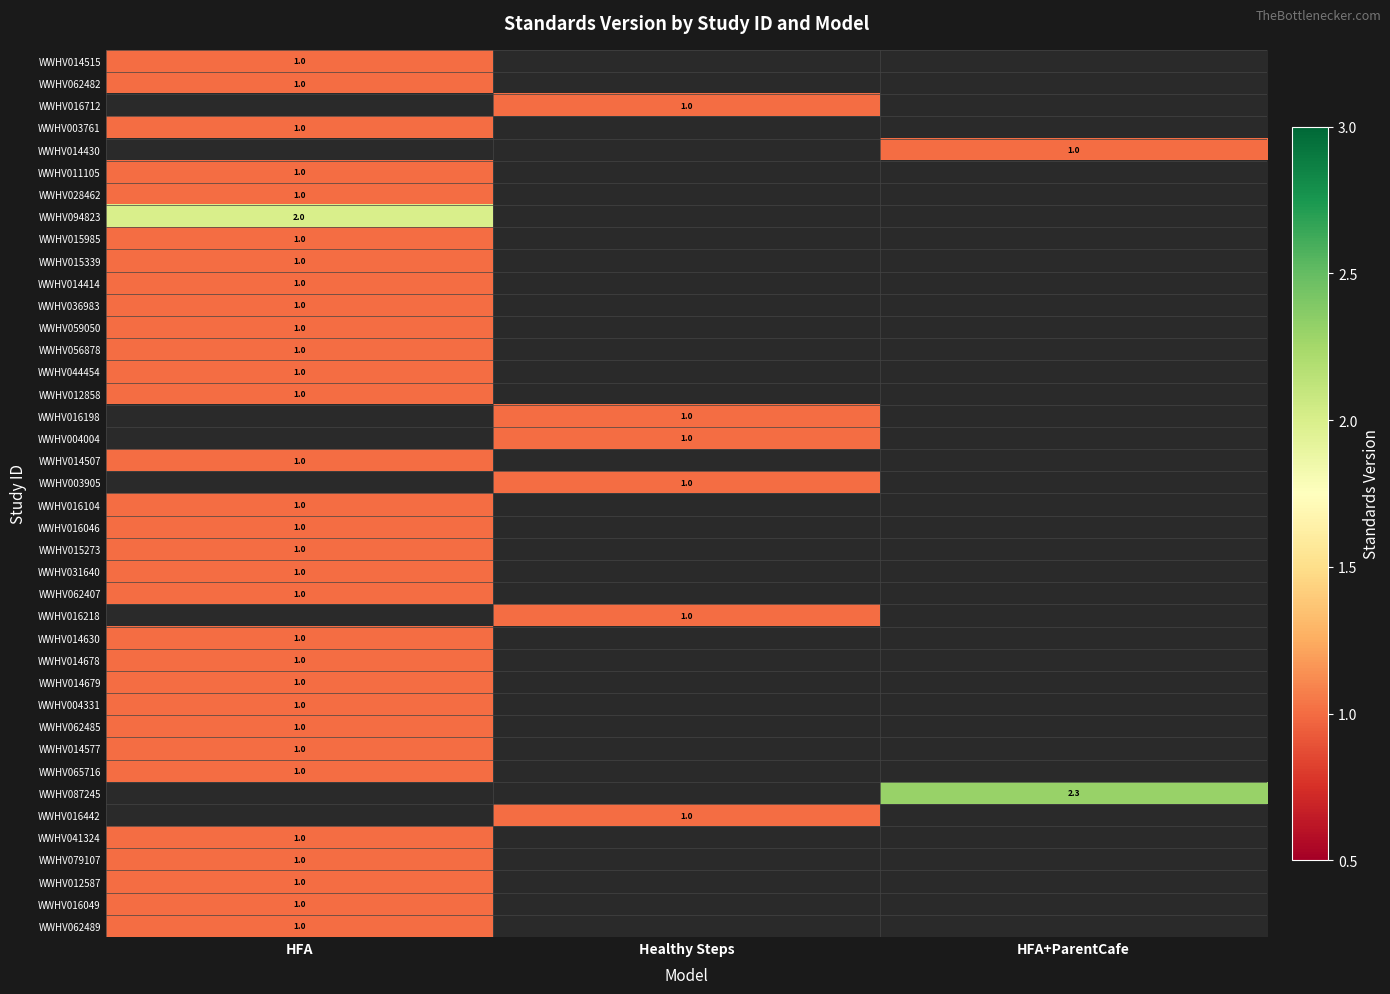

How many categories are shown in the chart?

3